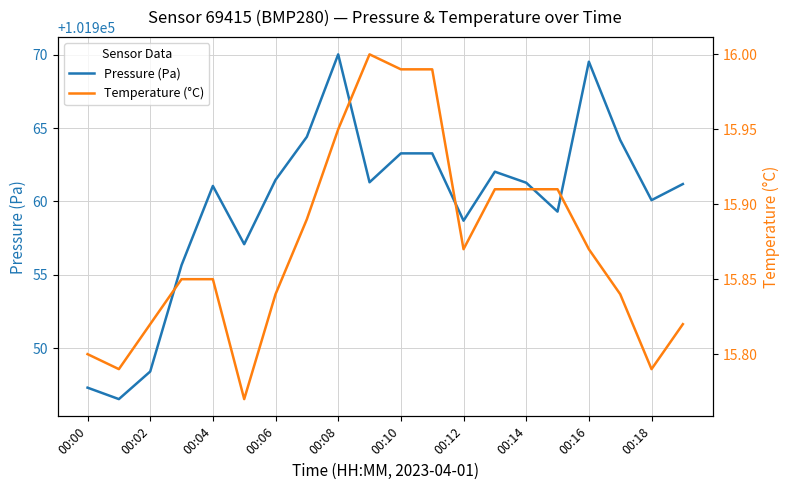

True or false: Pressure (Pa) and Temperature (°C) cross at least once.

False